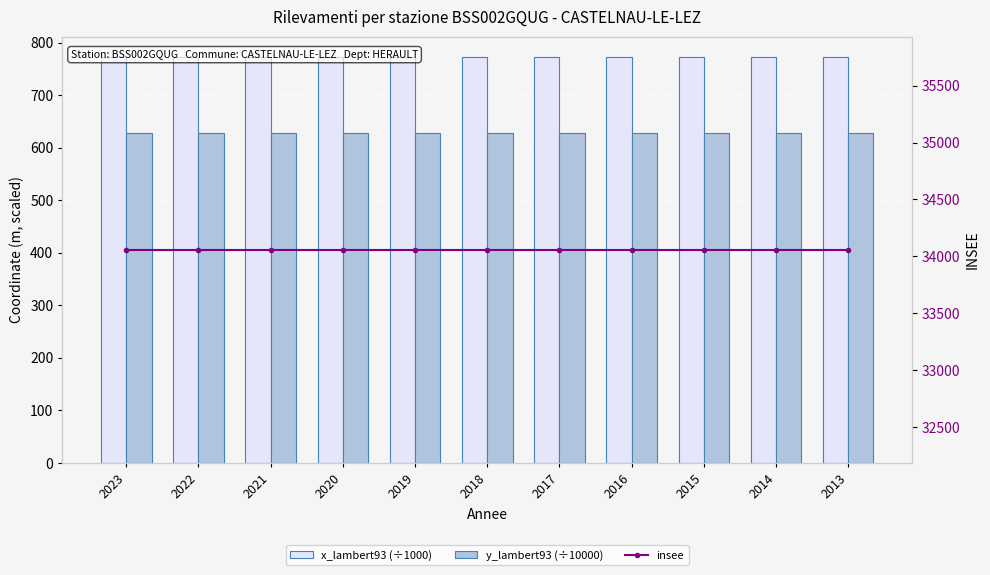

Which series has the largest total across all categories?

insee